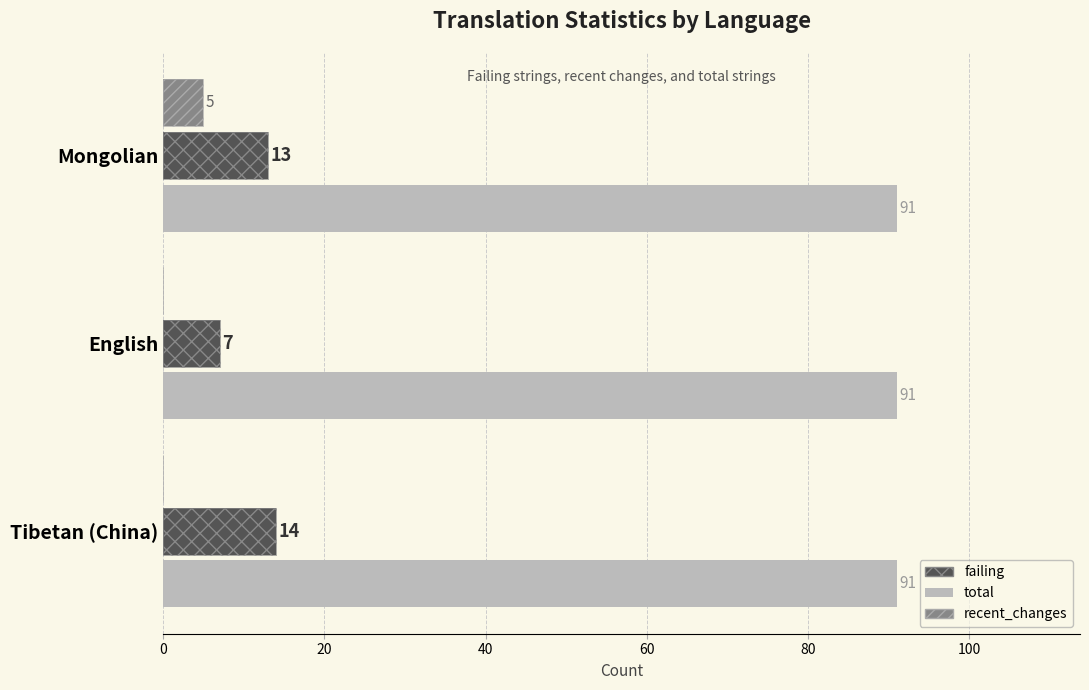

What are all the series names shown in the legend?

total, failing, recent_changes